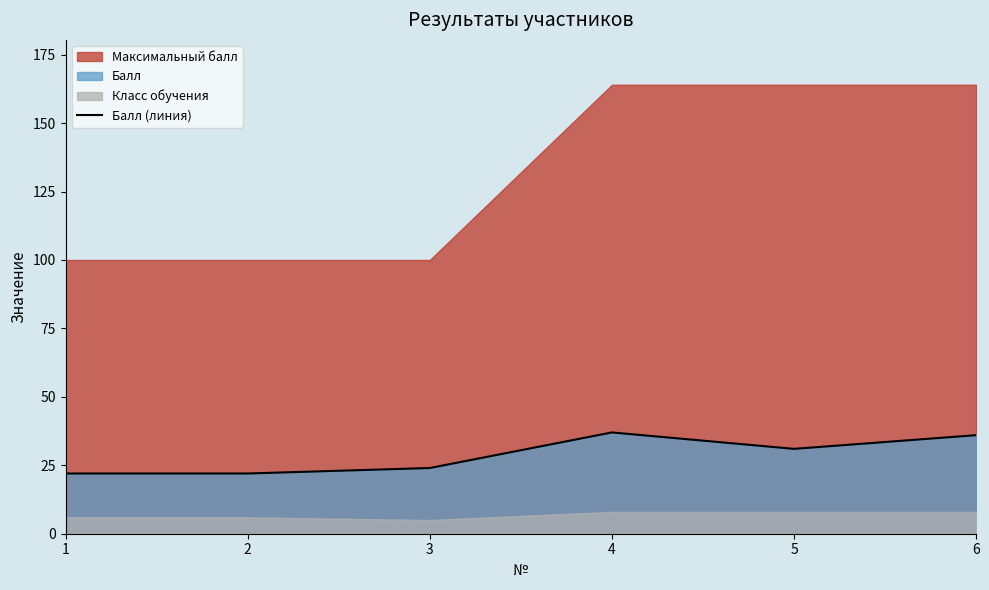

Is it true that the value at 1 is 22?

True